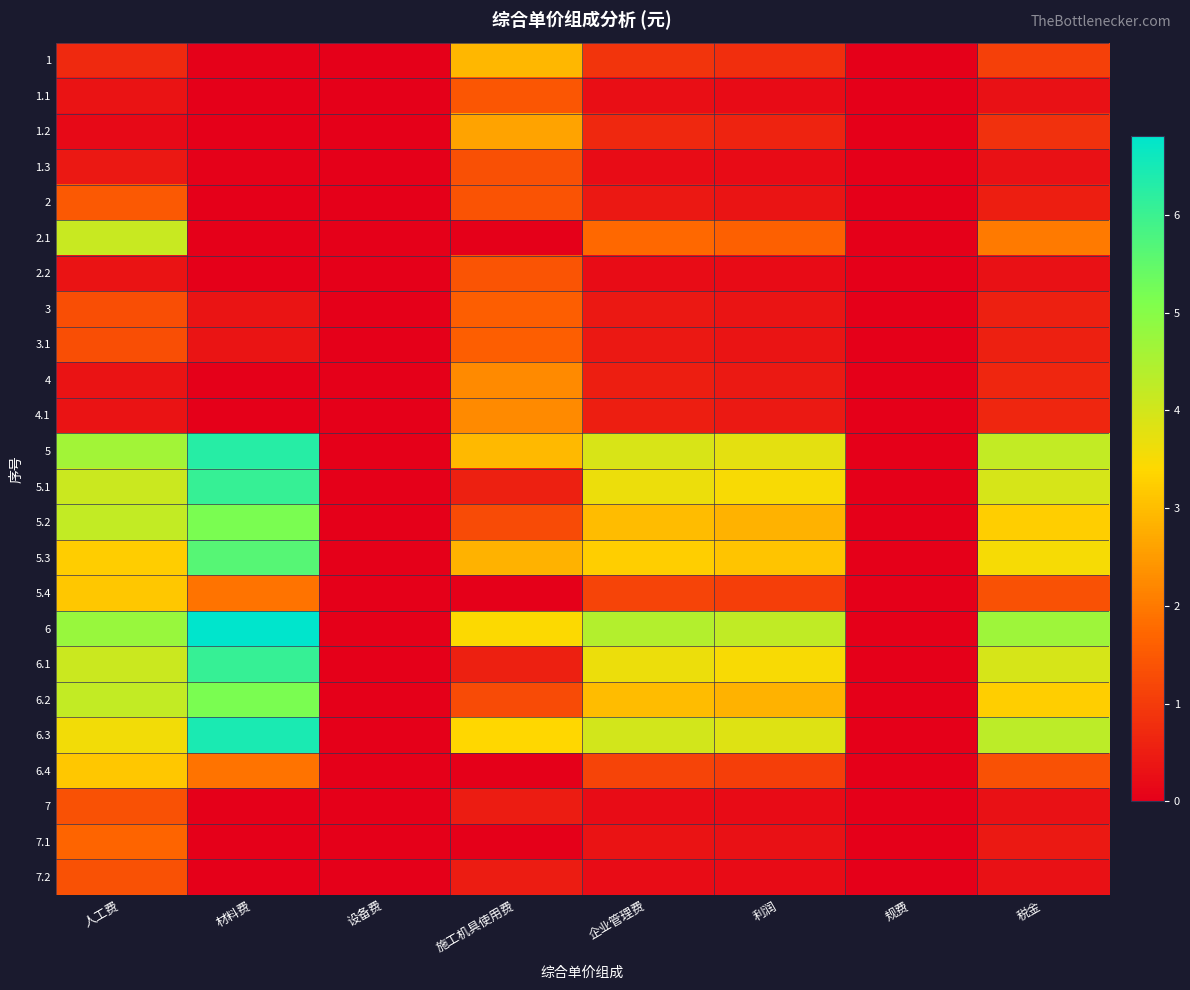

Between 税金 and 利润, which is larger?

税金